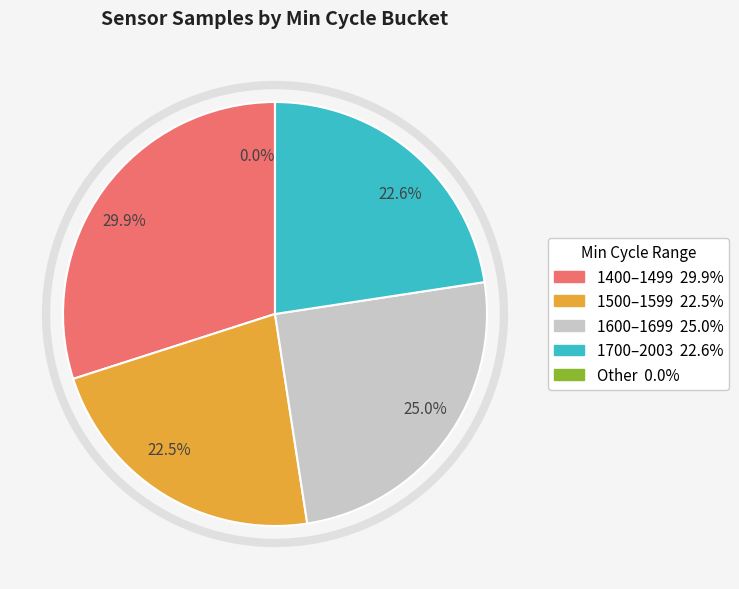

Is there a majority slice in this chart?

No